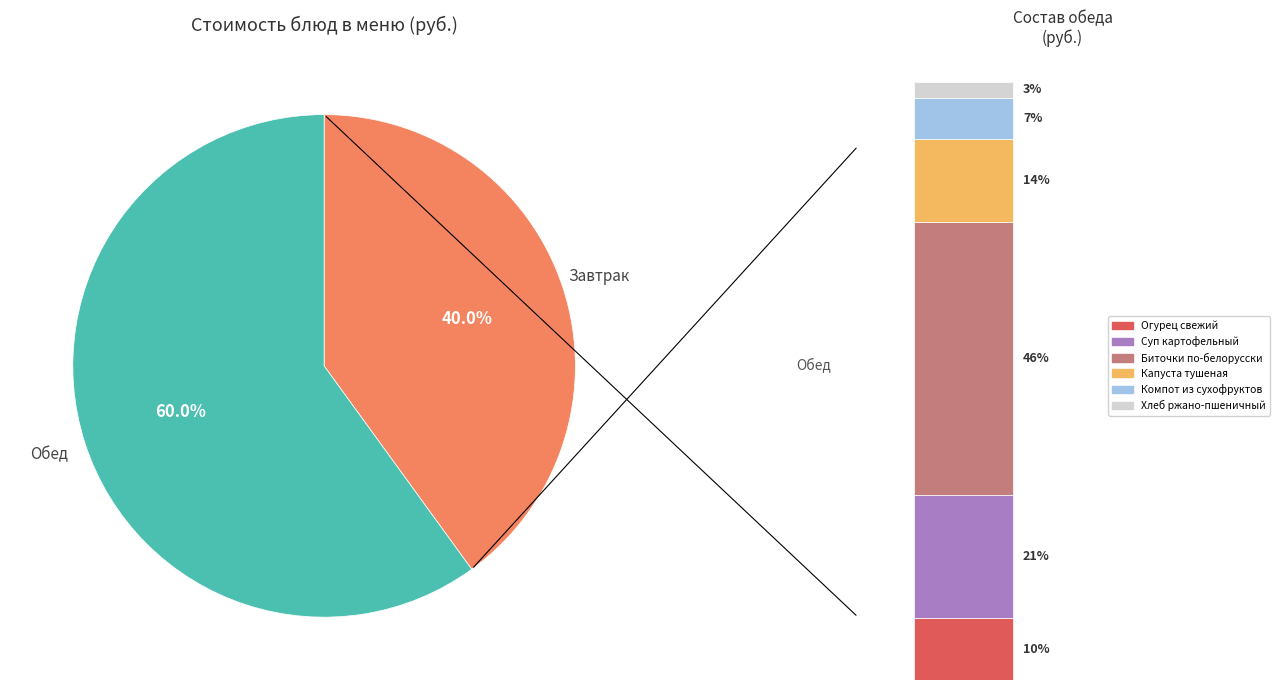

Do Запеканка из творога and Хлеб ржано-пшеничный together represent more than half of the pie?

No